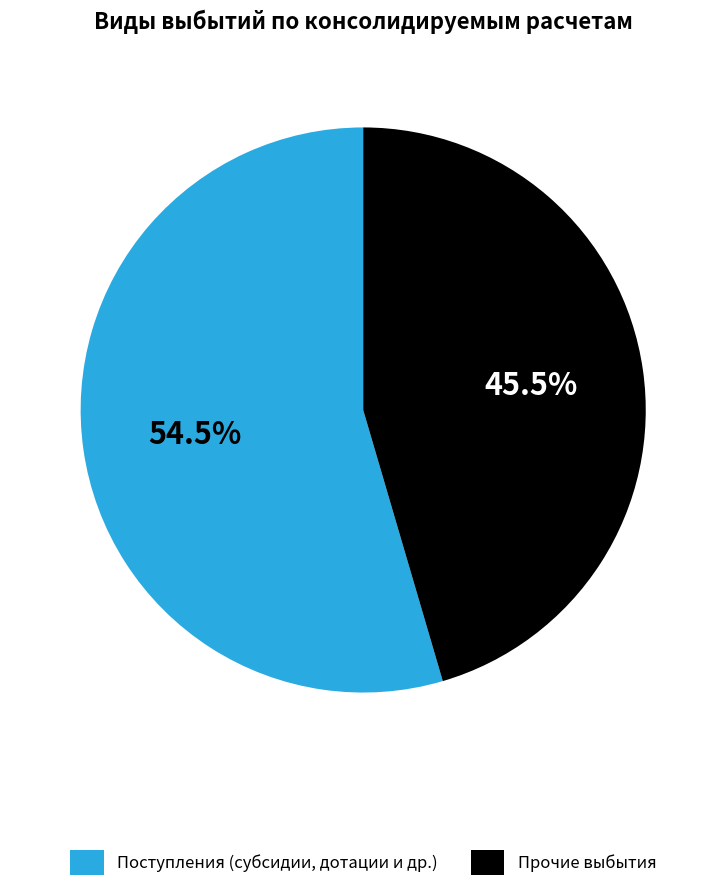

What is the majority slice?

Поступления (субсидии, дотации и др.)